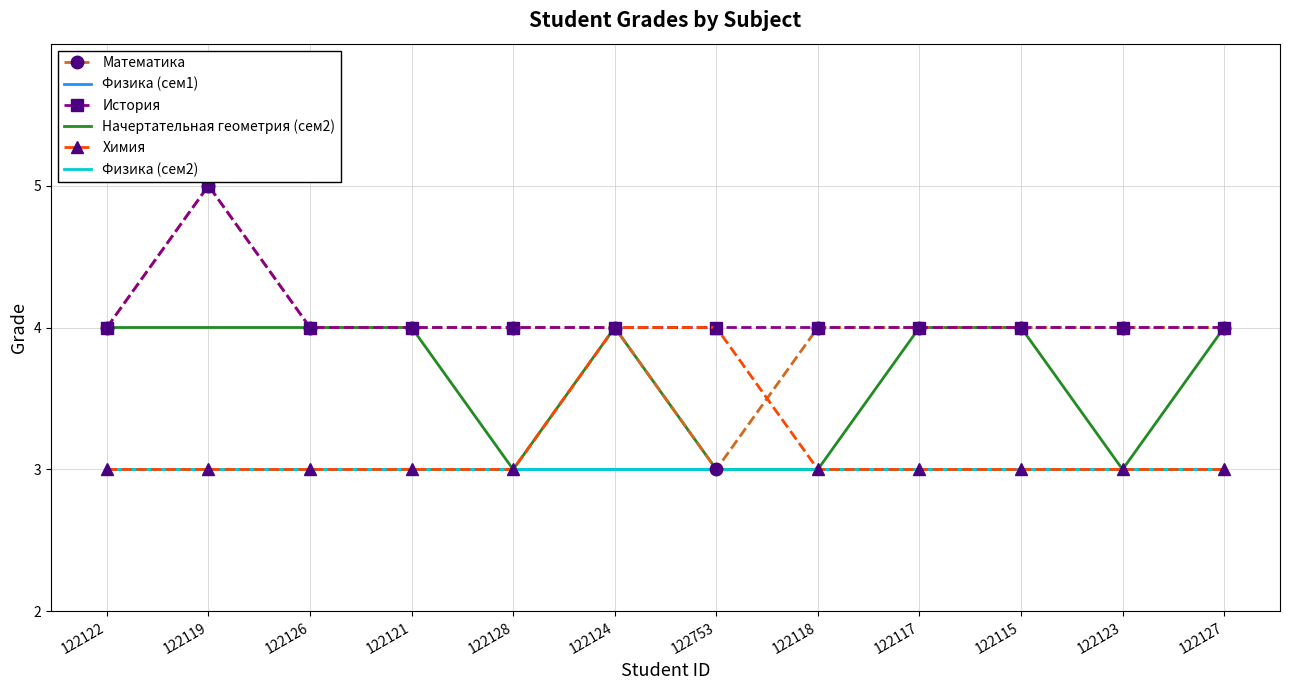

How many distinct data groups are displayed?

6